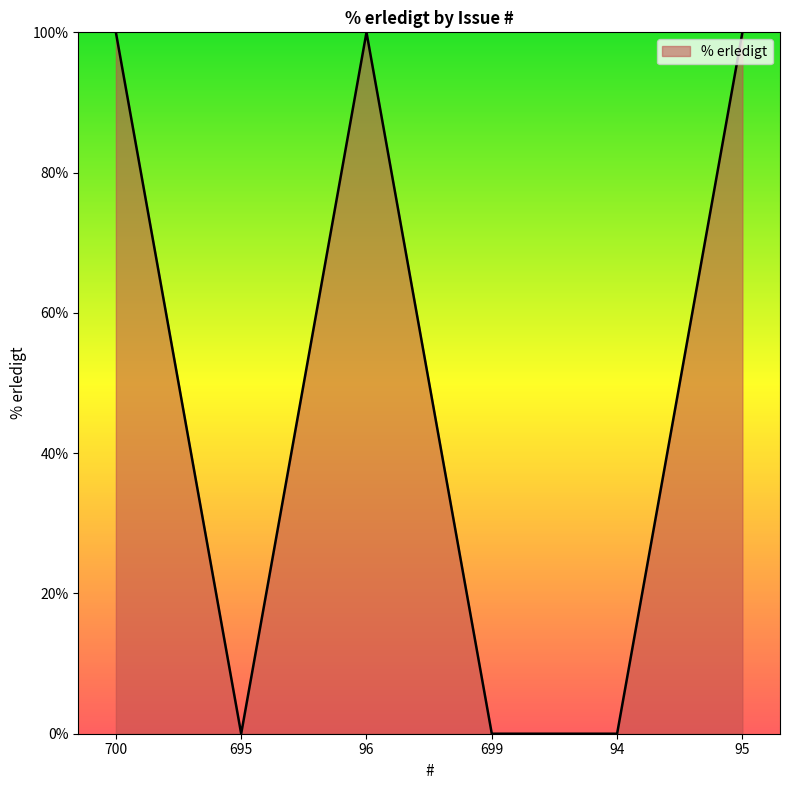

True or false: there are more than 2 points higher than both neighbors.

False